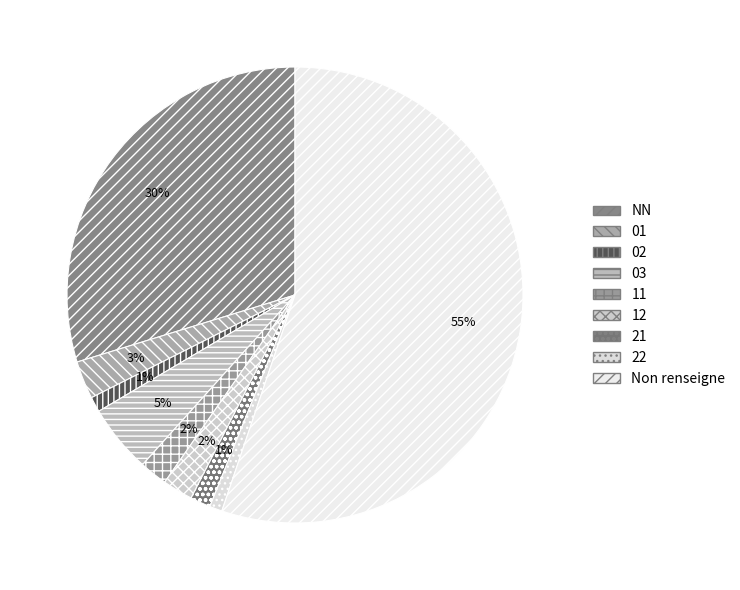

Is there any slice that represents more than half of the pie?

Yes